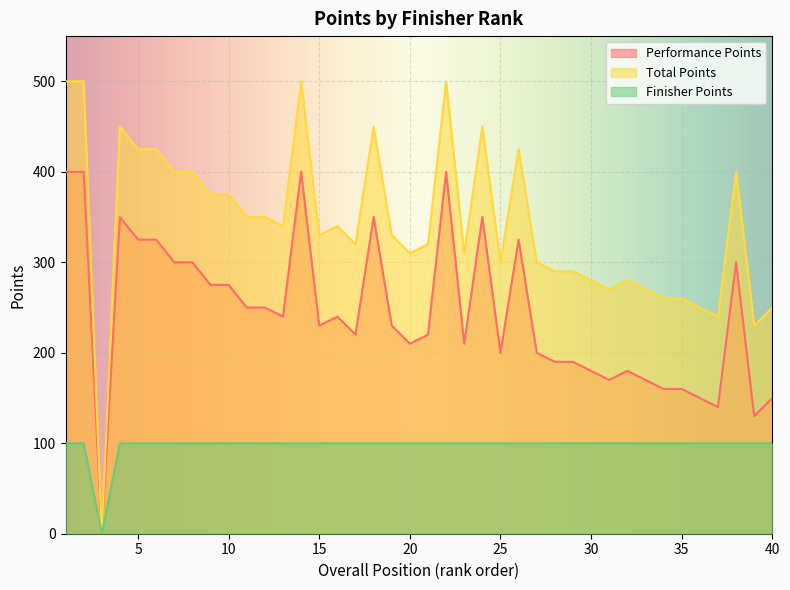

Which series has the largest range (max minus min)?

Total Points